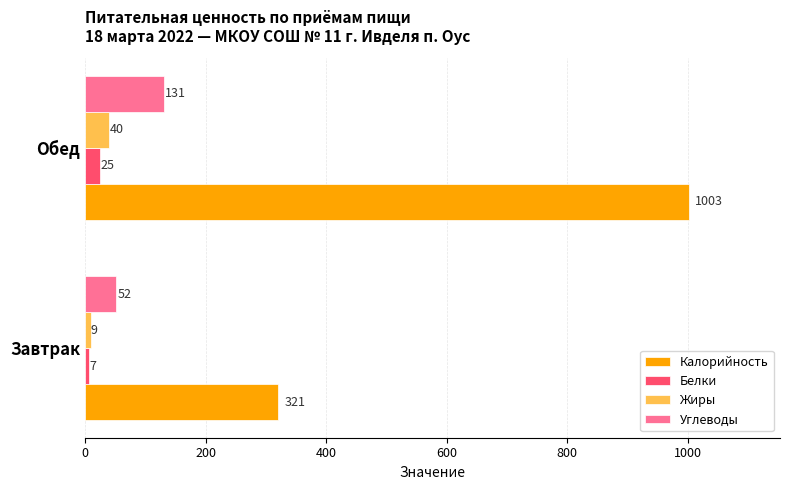

List the series in order of their peak value, lowest first.

Белки, Жиры, Углеводы, Калорийность